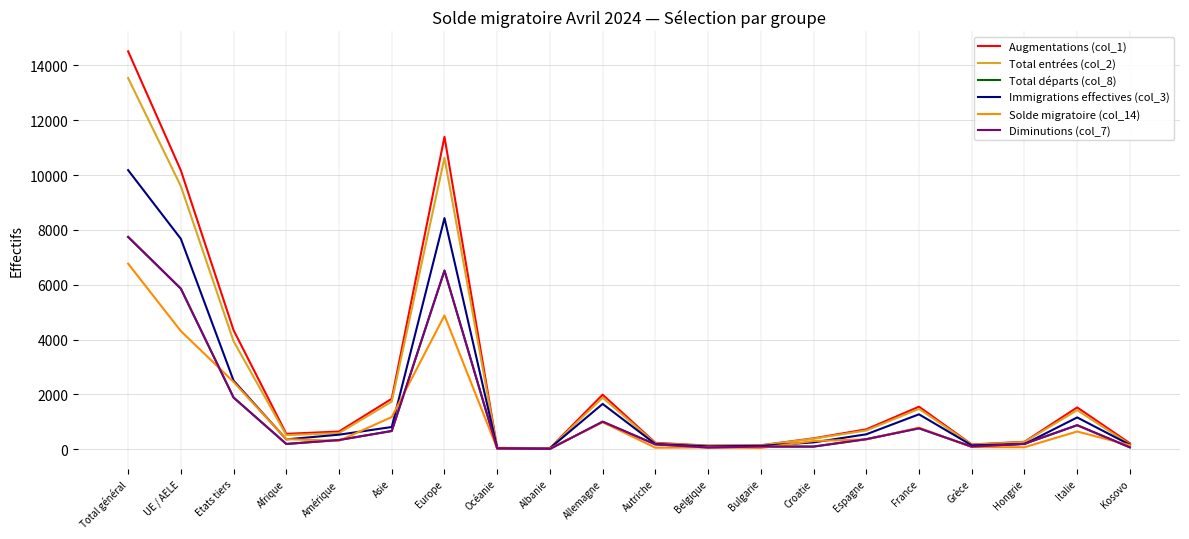

Reading right to left, extract all data points from this chart.

Augmentations (col_1): 217	1526	273	175	1553	727	399	146	133	236	1991	41	50	11398	1843	647	563	4344	10173	14517
Total entrées (col_2): 174	1427	265	164	1475	685	386	142	124	218	1882	40	46	10633	1739	591	515	3942	9598	13540
Total départs (col_8): 70	878	199	95	765	368	98	99	64	179	1006	13	28	6517	667	338	194	1886	5860	7746
Immigrations effectives (col_3): 162	1161	190	143	1275	546	251	123	106	192	1654	39	40	8432	812	532	361	2505	7677	10182
Solde migratoire (col_14): 147	648	74	80	788	359	301	47	69	57	985	28	22	4881	1176	309	369	2458	4313	6771
Diminutions (col_7): 70	878	199	95	765	368	98	99	64	179	1006	13	28	6517	667	338	194	1886	5860	7746